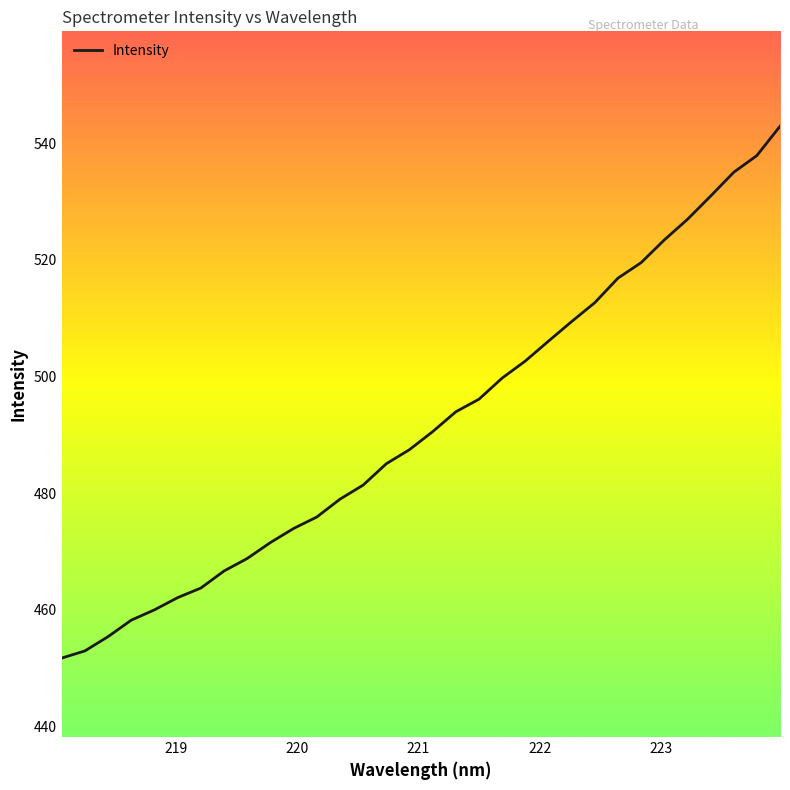

What is the maximum value shown in the chart?

542.9